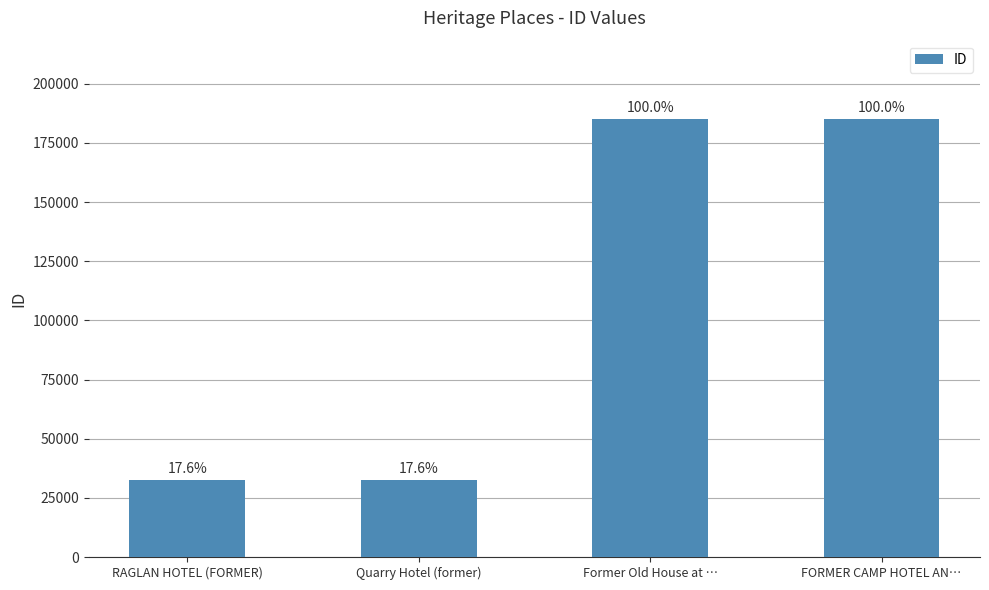

Approximately how many times larger is the value at Quarry Hotel (former) compared to Former Old House at …?

0.2